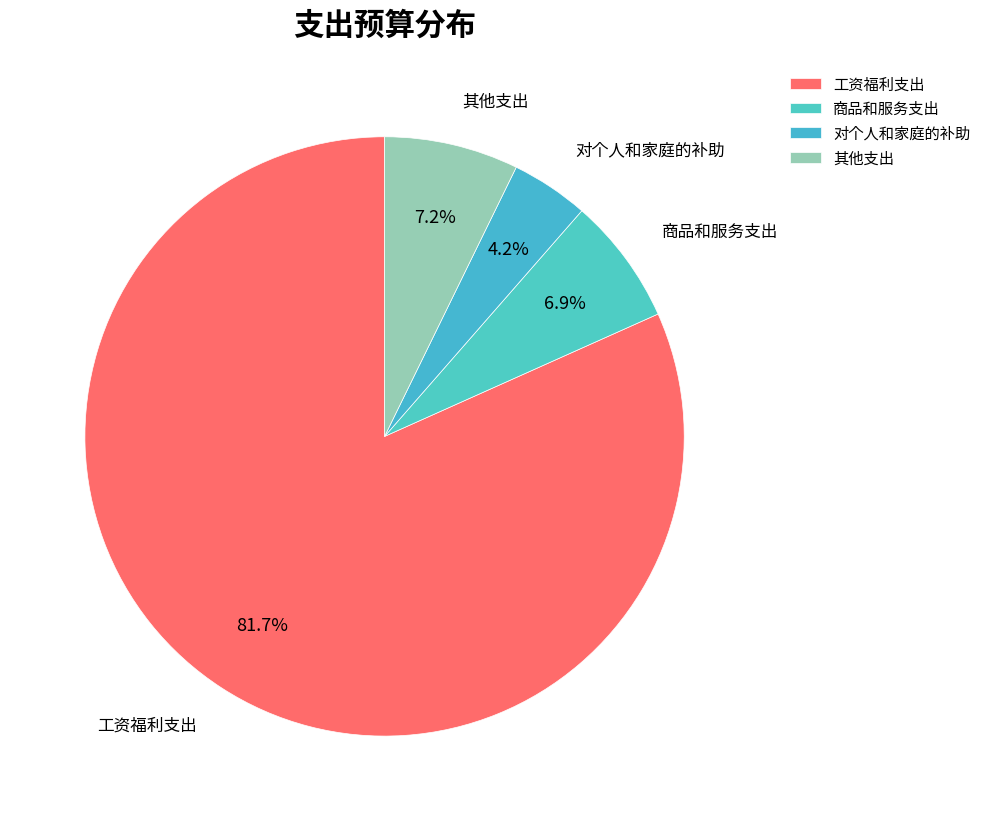

How many slices are in this pie chart?

4